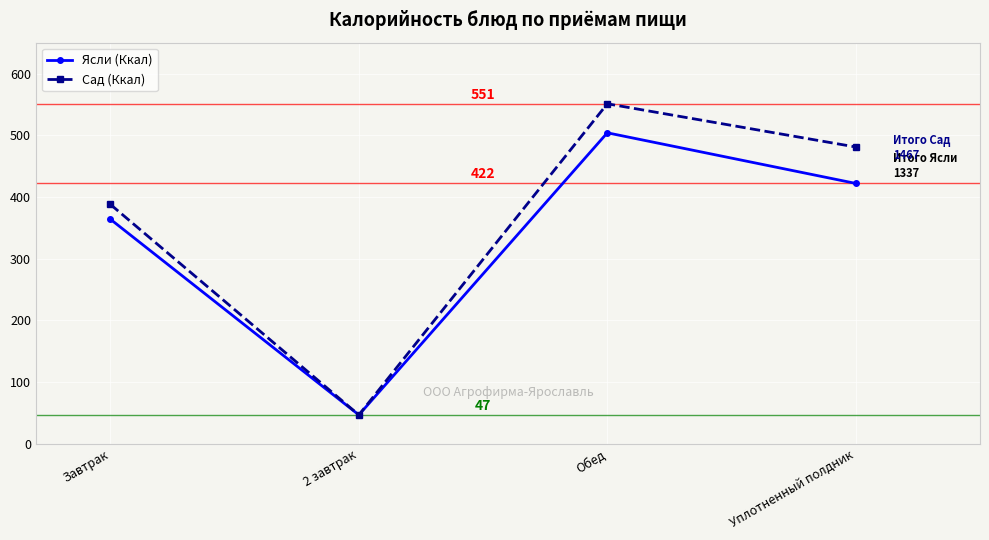

What is the label of the 1st point from the right?

Уплотненный полдник